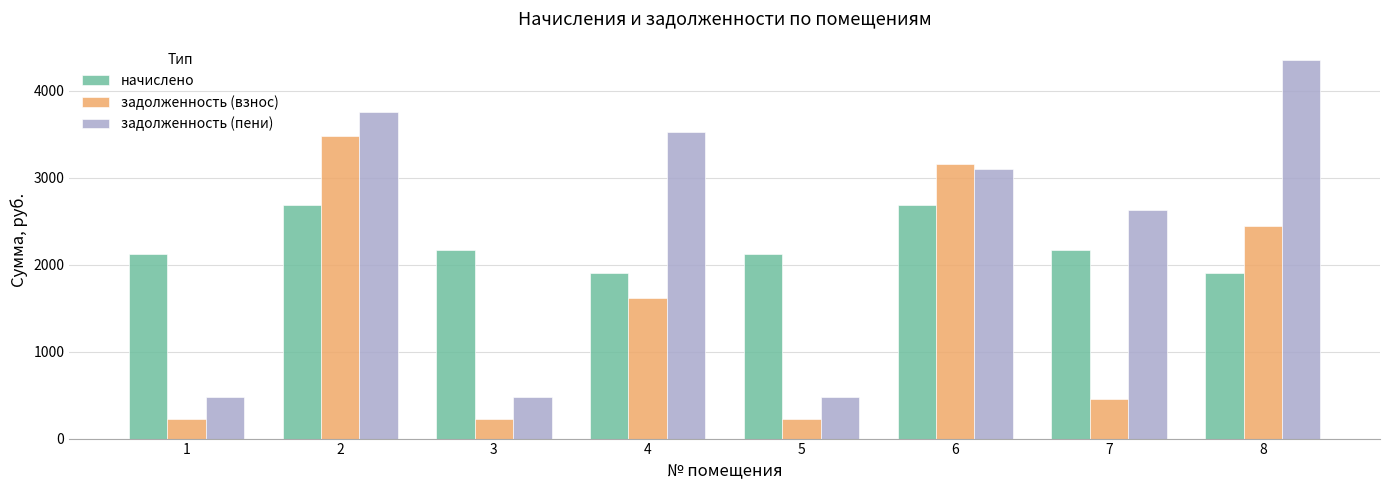

True or false: задолженность (пени) has a value of 2627.8 at 7.

True